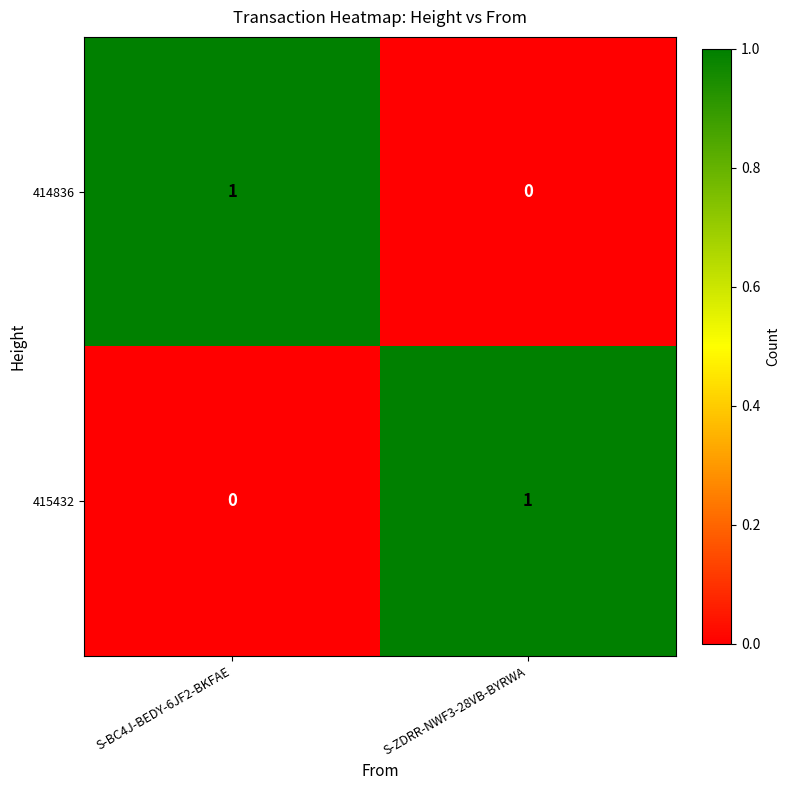

At which label does 415432 reach its minimum?

S-BC4J-BEDY-6JF2-BKFAE